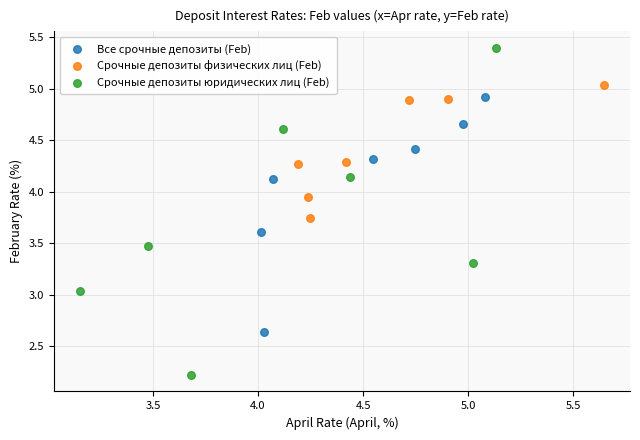

Which series reaches the minimum Y coordinate?

Срочные депозиты юридических лиц (Feb)